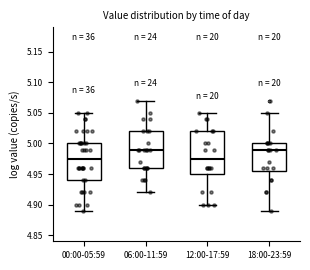

Where does the upper whisker of the box for 18:00-23:59 end on the y-axis? The values are not printed on the chart, so give them approximately, as read against the axis.

5.050